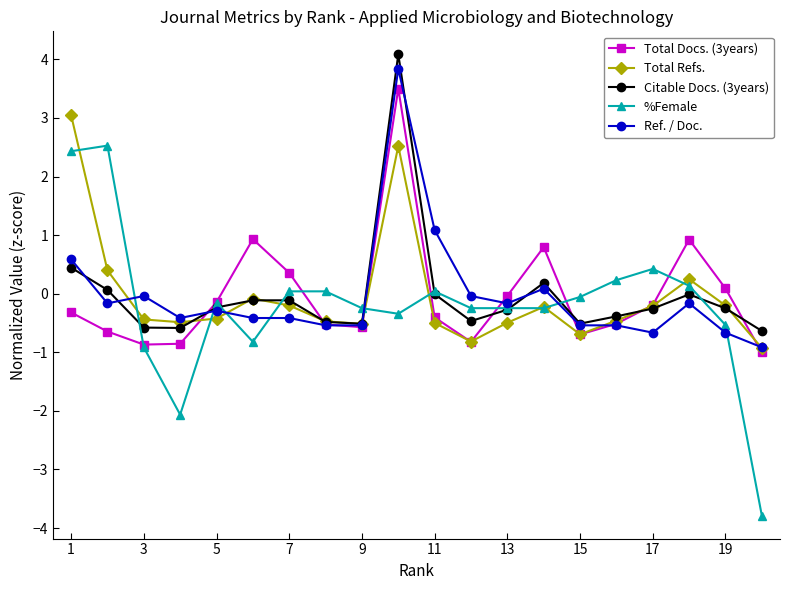

What is the value of the %Female point at the 10th from the left?

-0.3